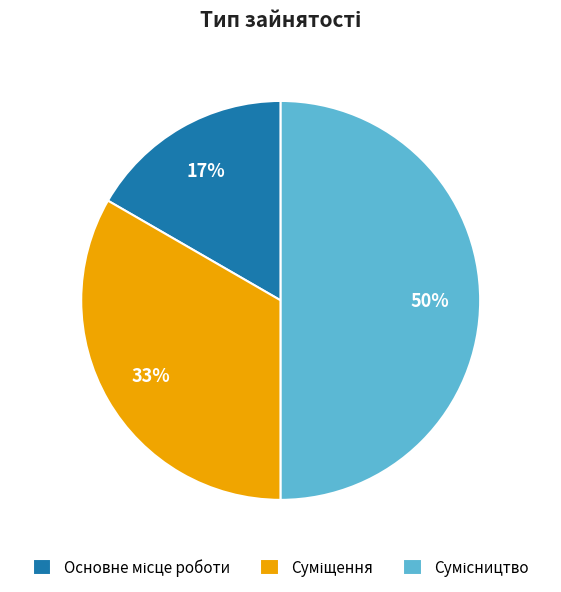

To the nearest percent, what is the average slice percentage?

33%